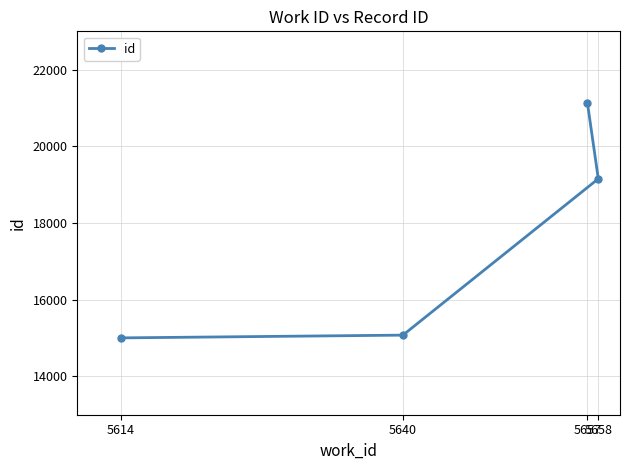

Where is the data nearest to the value 18067?

5658